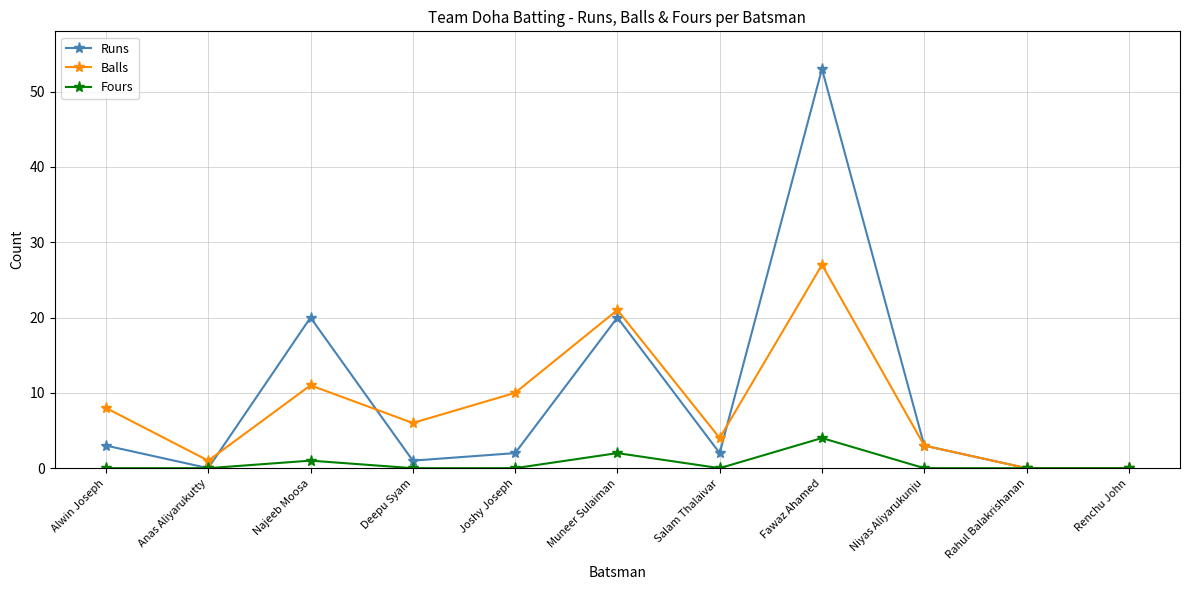

Where is the first local minimum for Runs?

Anas Aliyarukutty